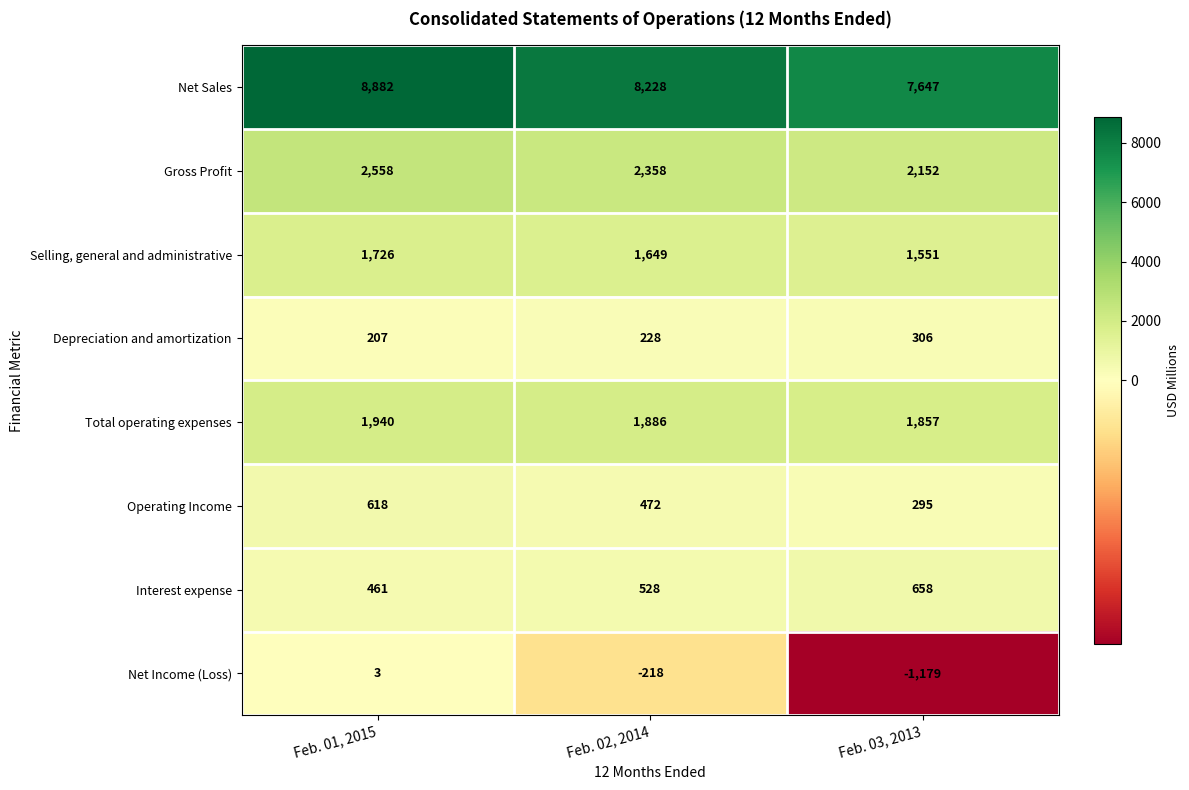

What is the minimum value for Operating Income?

295